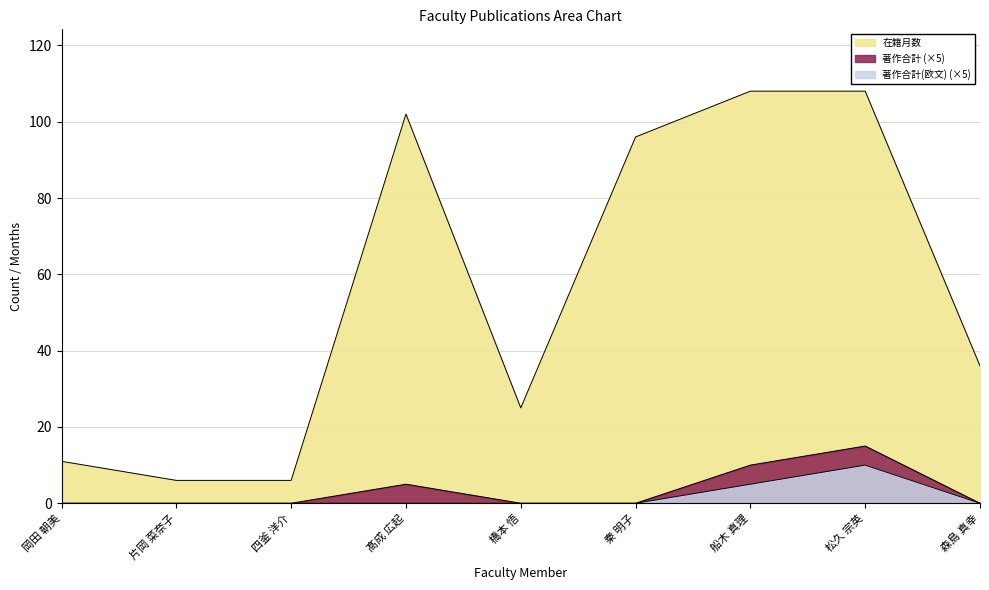

Reading right to left, what are all the values shown in this chart?

在籍月数: 36	108	108	96	25	102	6	6	11
著作合計: 0	15	10	0	0	5	0	0	0
著作合計(欧文): 0	10	5	0	0	0	0	0	0